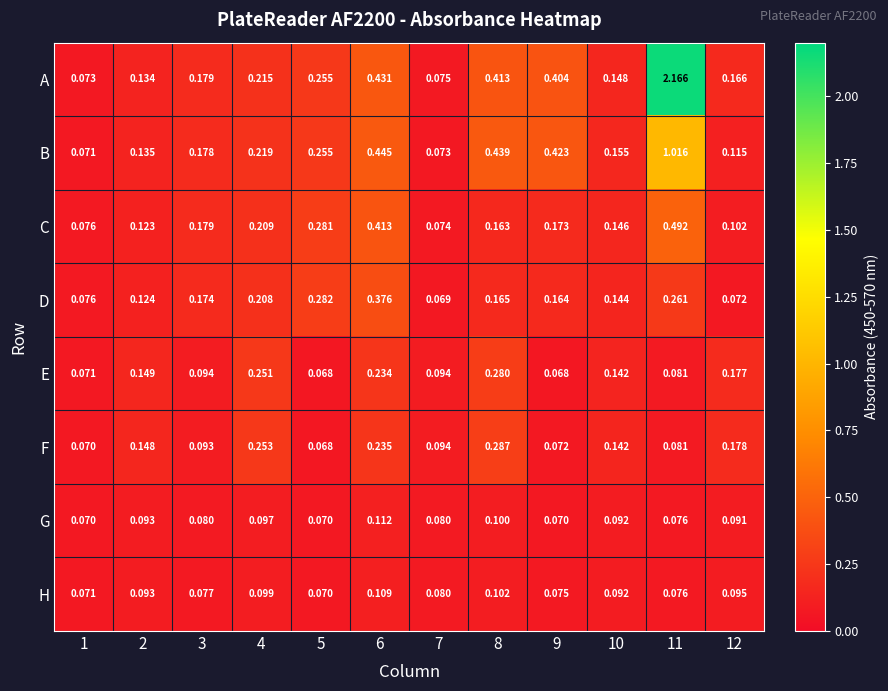

Is the value of F at 9 greater than the value of H at 1?

Yes